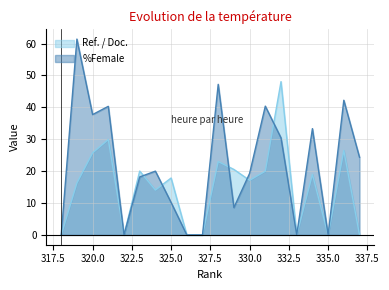

Which series has the largest total across all categories?

%Female